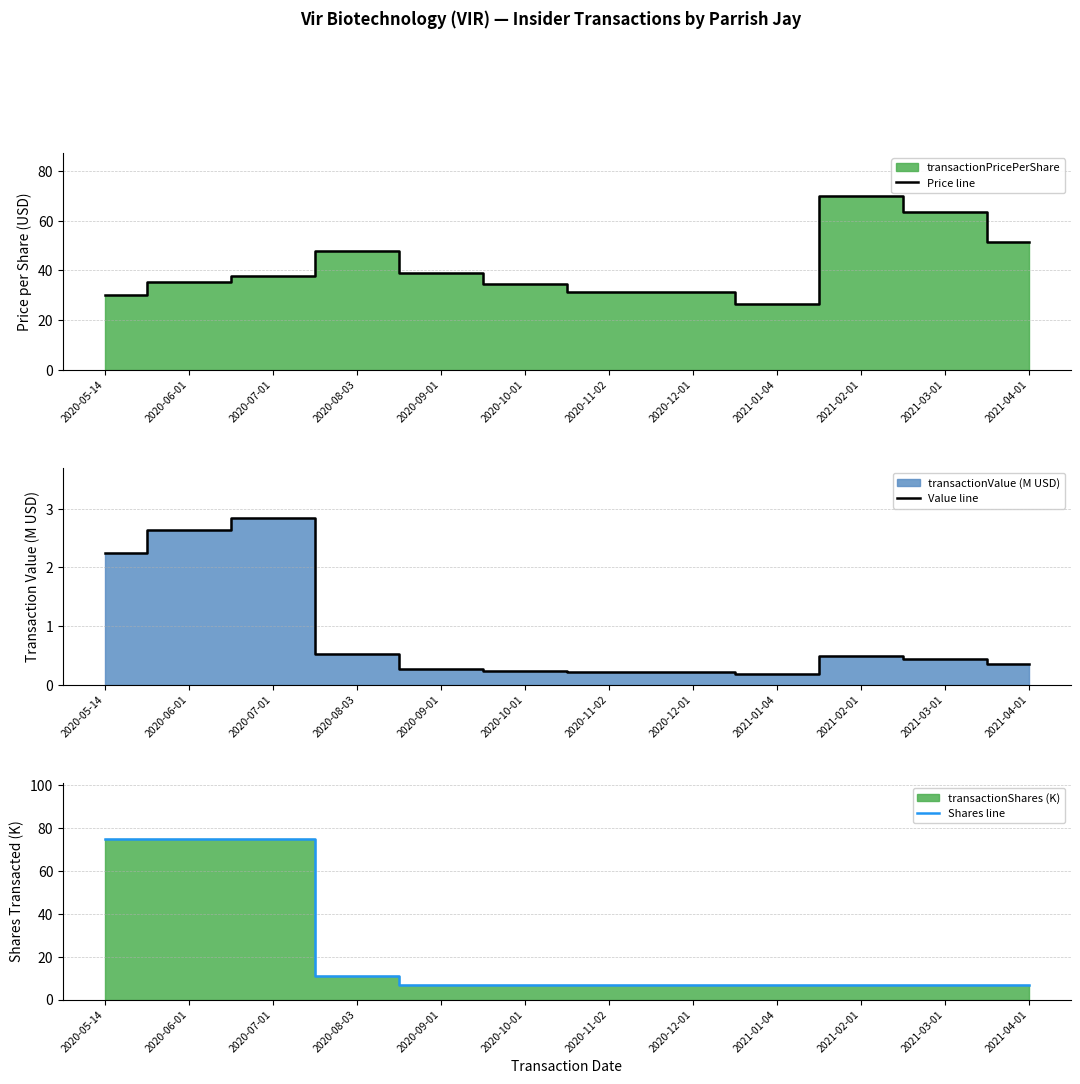

Is it true that Shares line equals 6.9 at 2020-12-01?

True